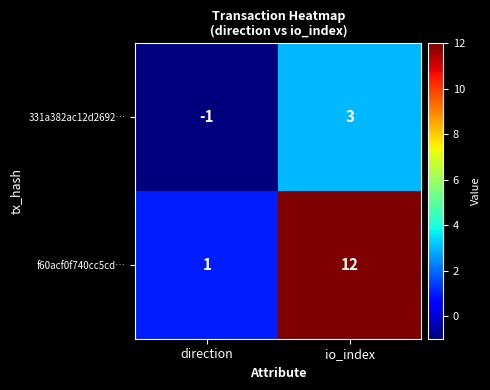

Between direction and io_index, which series saw the biggest shift?

f60acf0f740cc5cd…